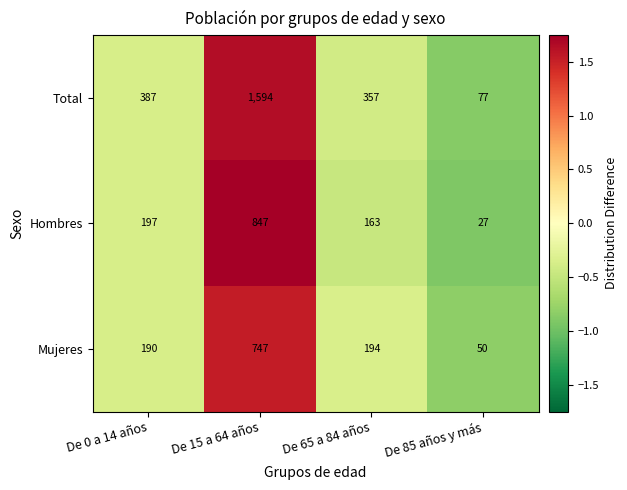

Reading left to right, extract all data points from this chart.

Total: 387	1594	357	77
Hombres: 197	847	163	27
Mujeres: 190	747	194	50